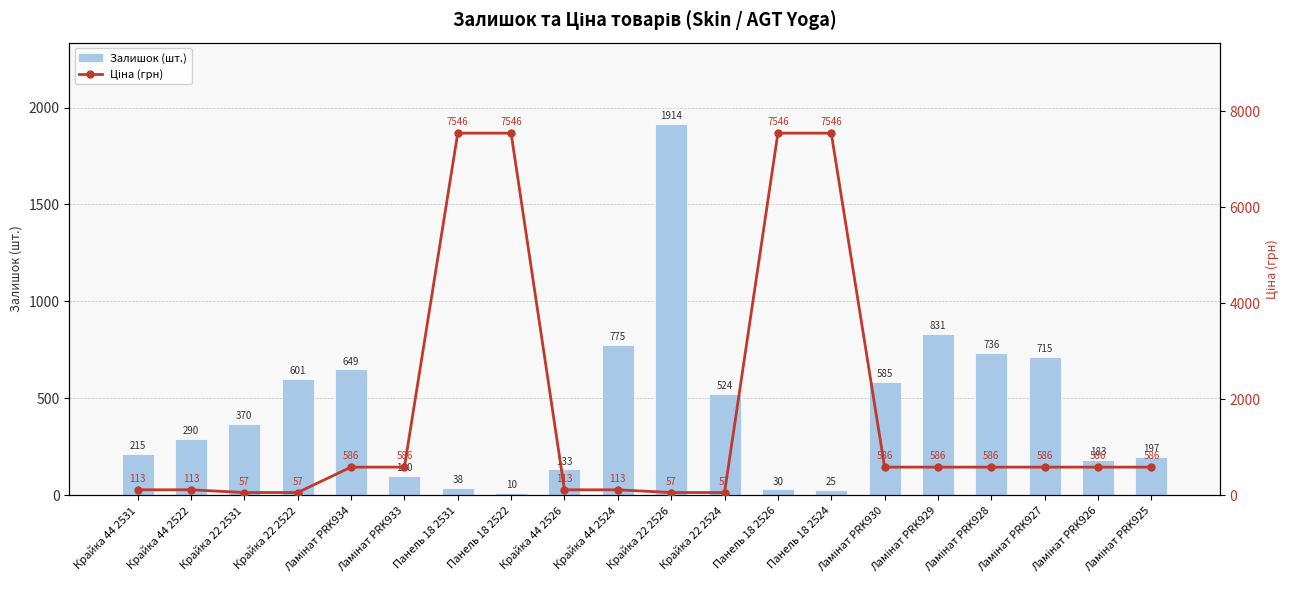

What is the difference between the highest and lowest values at Ламінат PRK928?

150.0